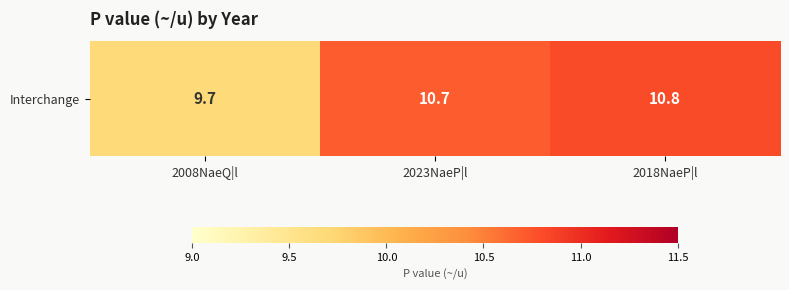

The chart shows a value of 16.7 at 2023NaeP|l. True or false?

False